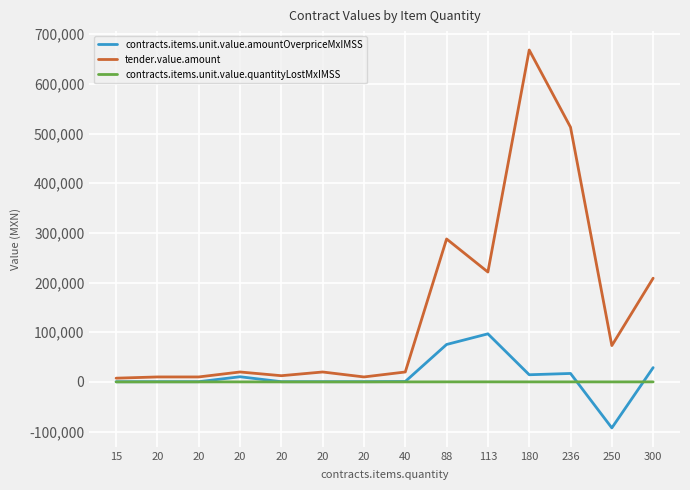

What is the total value across all series at 20?

10370.0